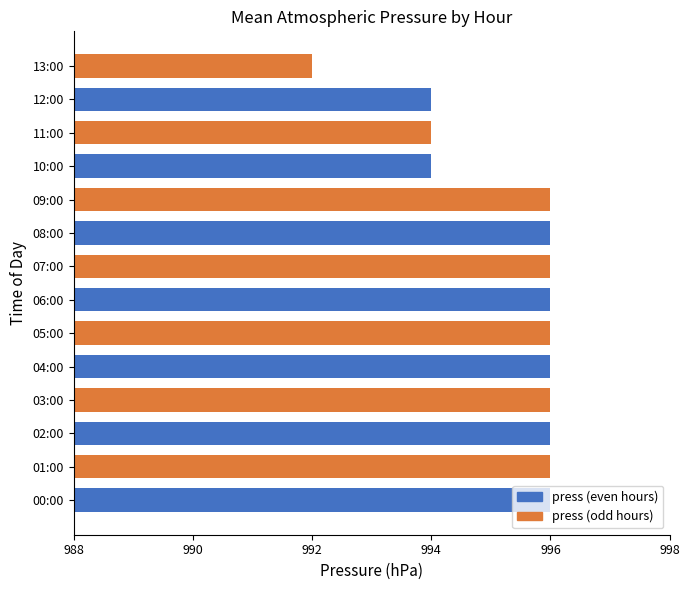

Approximately how many times larger is the value at 02:00 compared to 12:00?

1.0